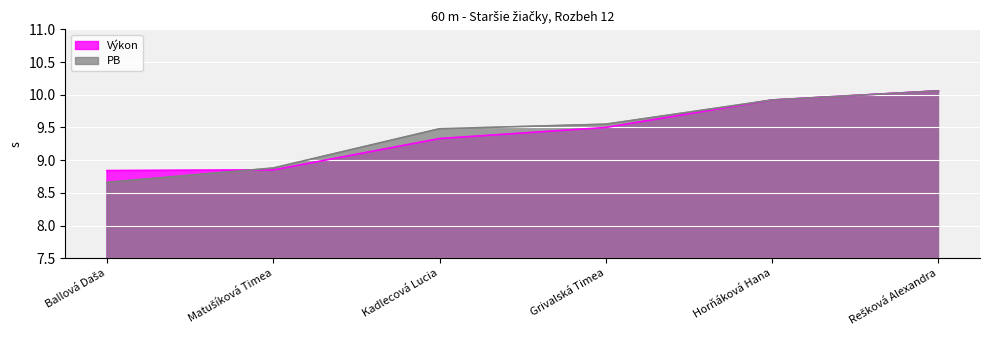

The value at Horňáková Hana is 9.9. True or false?

True